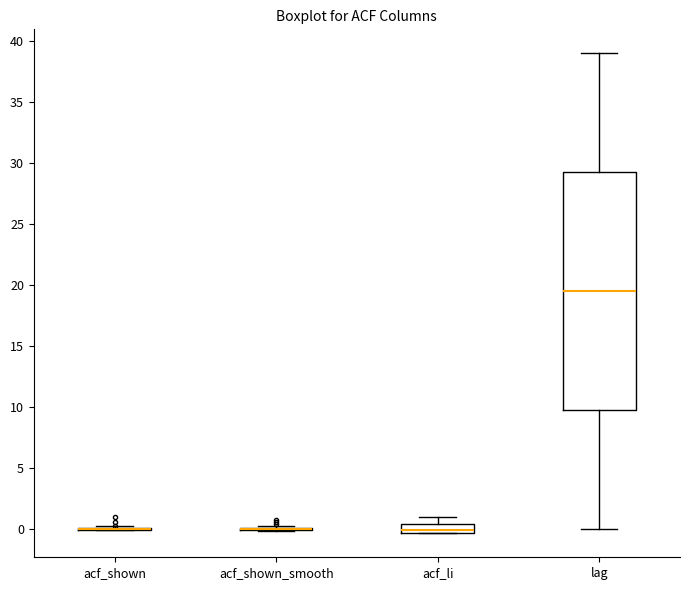

Comparing the boxes themselves (not the whiskers), which one is the tallest?

lag